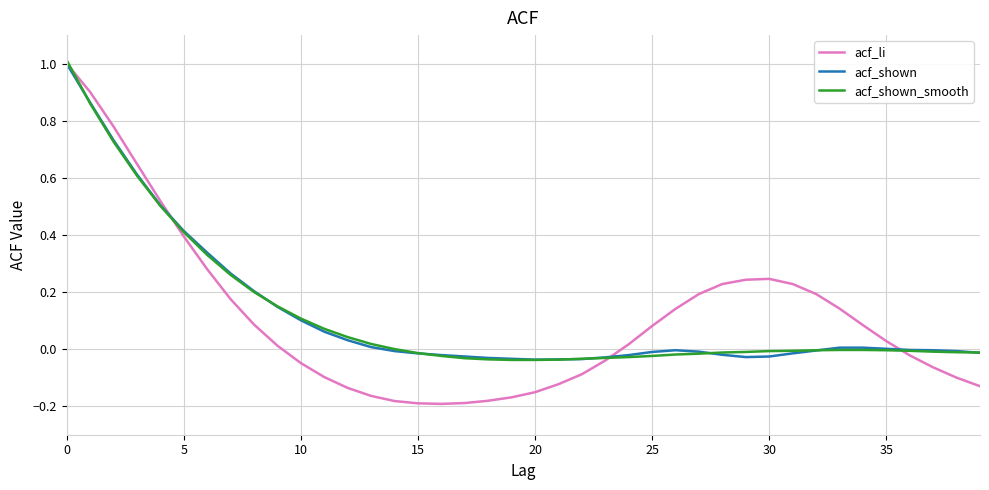

What is the maximum value for acf_shown_smooth?

1.0